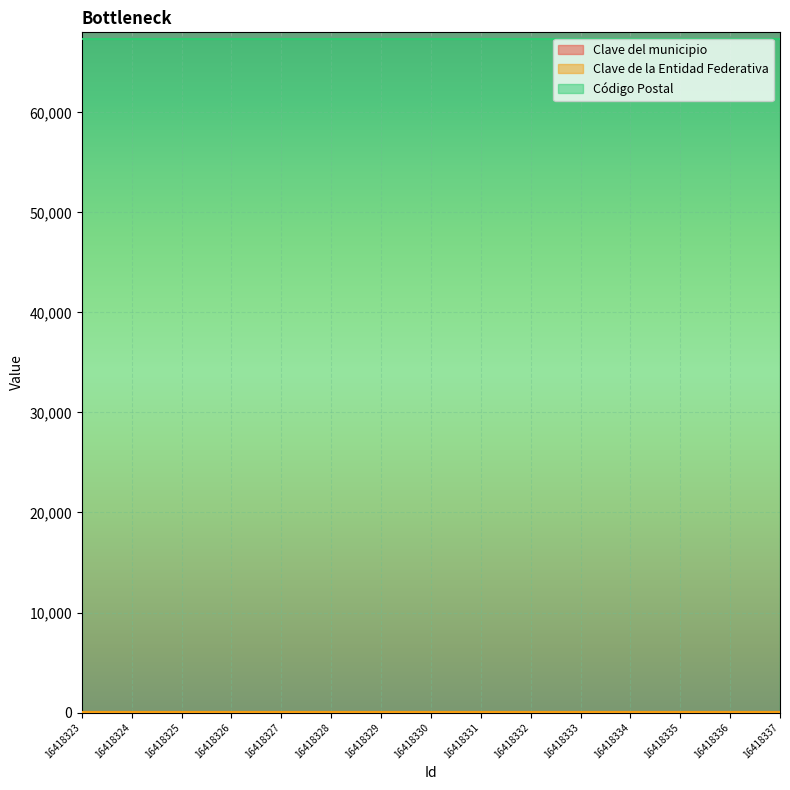

What value does the Clave del municipio series have at 16418324?

49